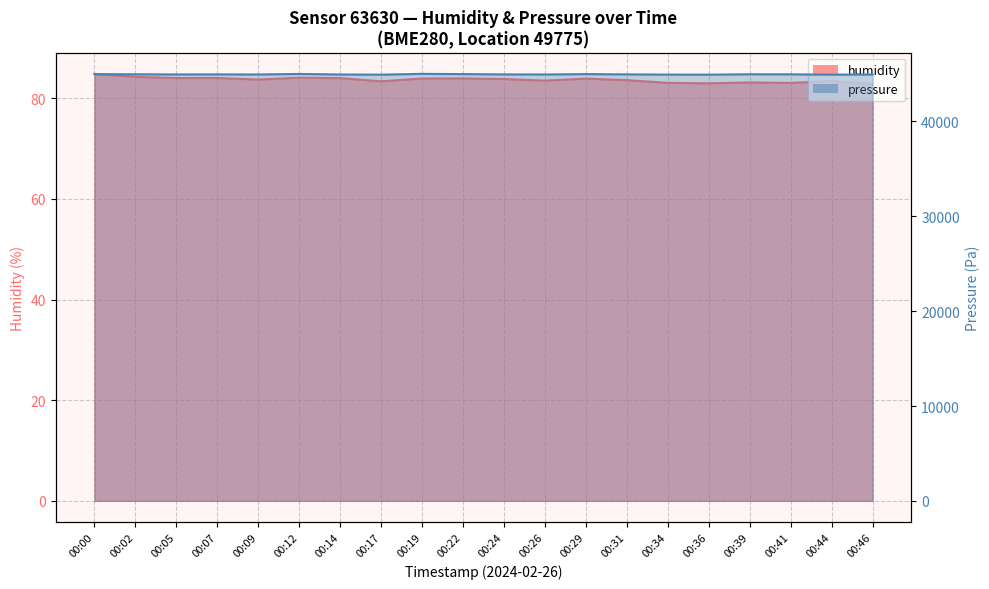

True or false: humidity and pressure intersect in this chart.

False